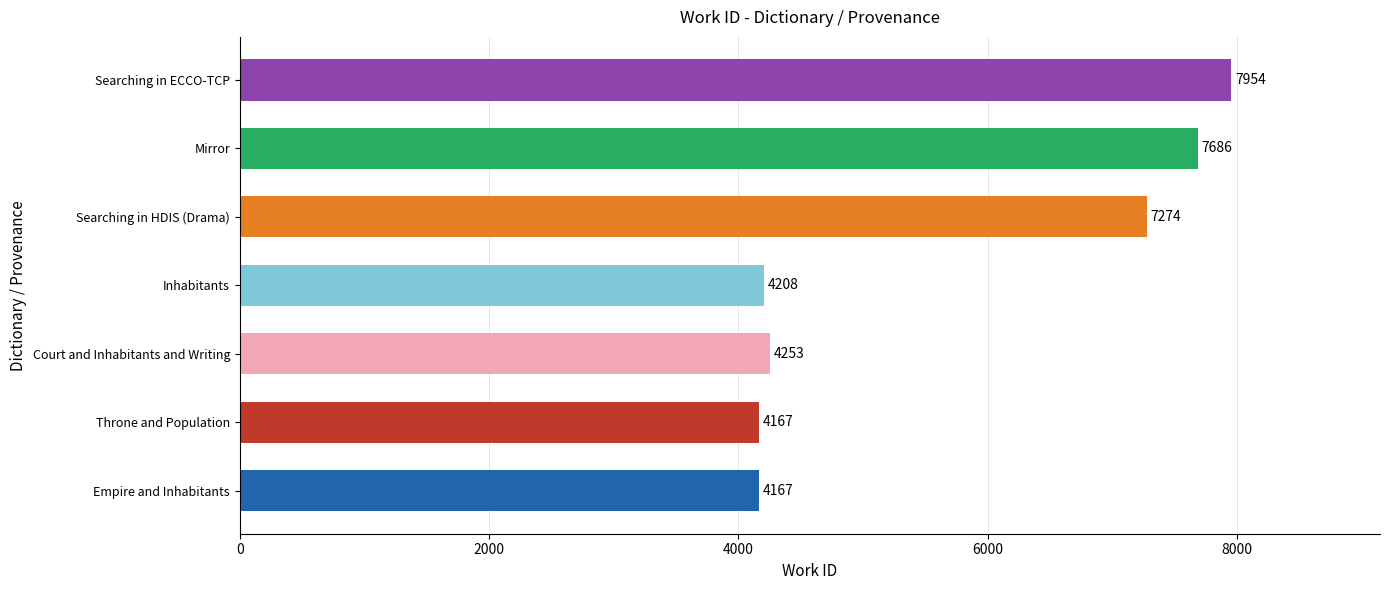

What is the maximum value shown in the chart?

7954